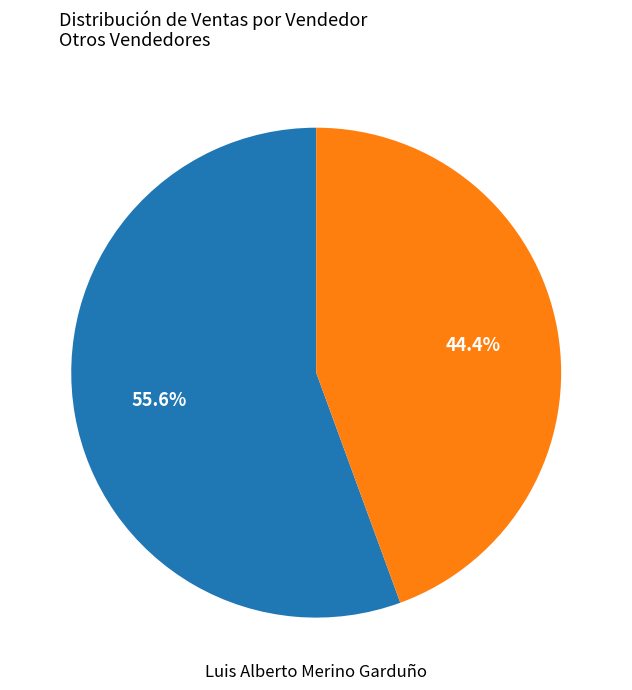

How many segments does this pie chart have?

2